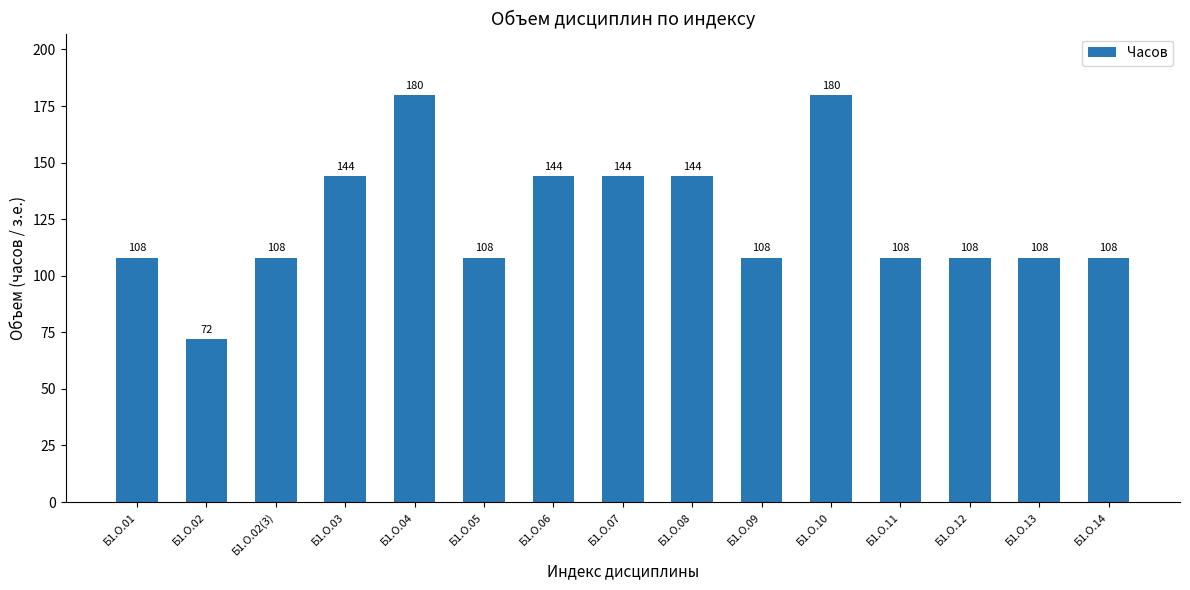

What position from the left is Б1.О.04?

5